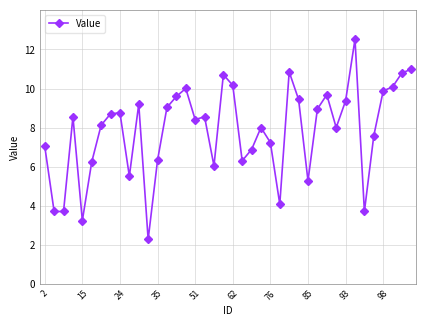

What is the maximum value shown in the chart?

12.5